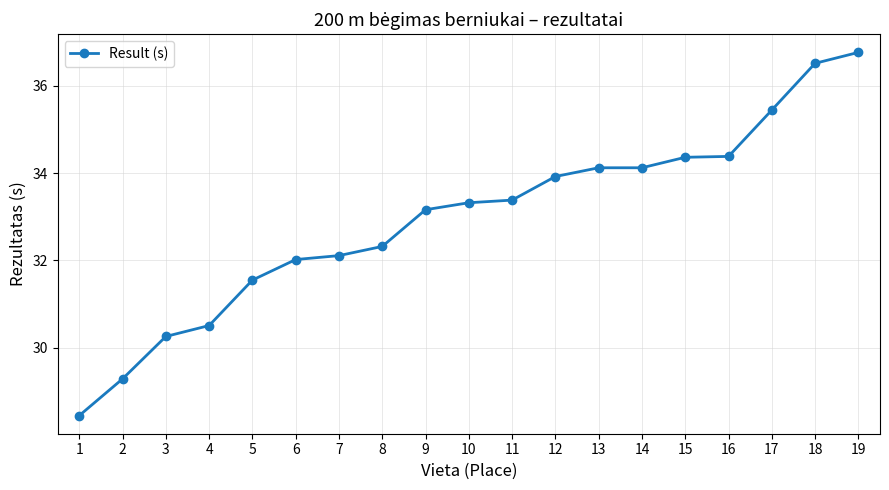

Which has a higher value, 2 or 12?

12